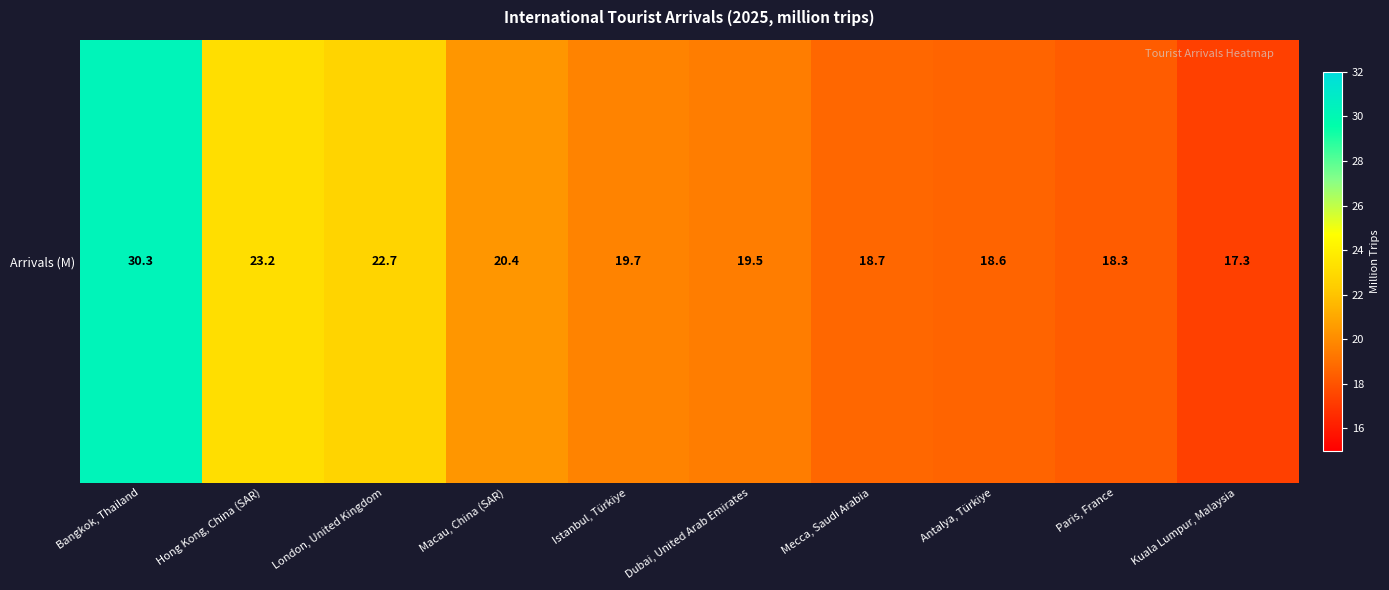

What is the average value?

20.9